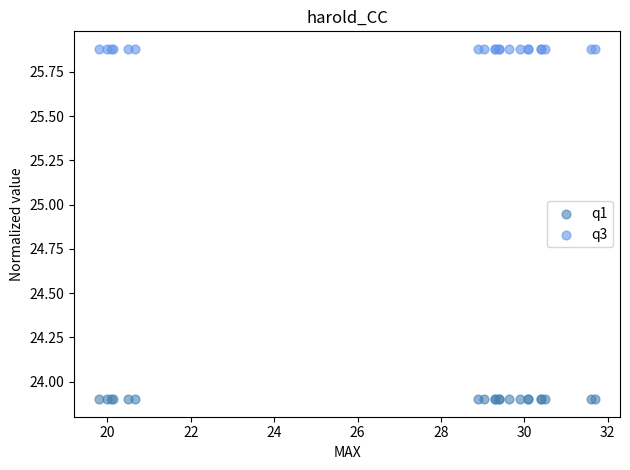

Which series contains the lowest Y value?

q1